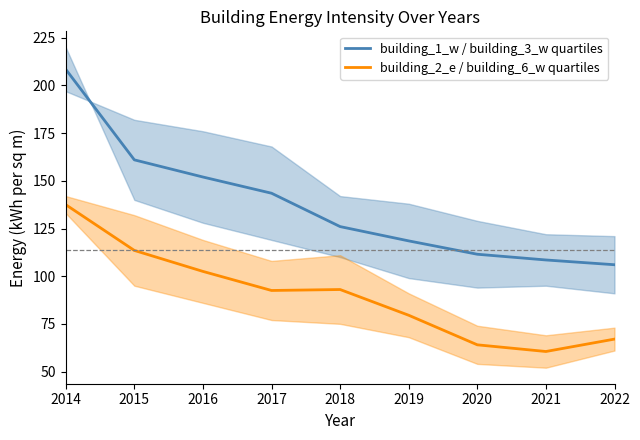

What is the minimum value shown in the chart?

60.5